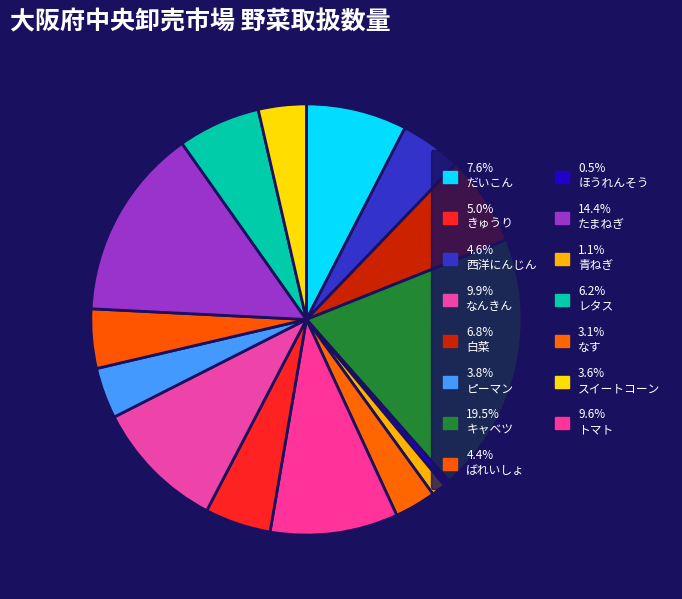

Does any single category account for the majority?

No